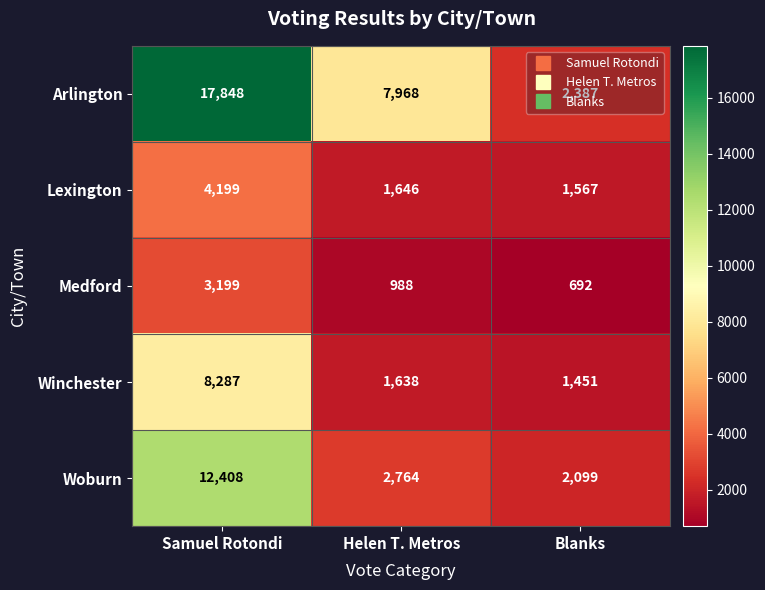

Where does the Lexington series first go above 1646?

Samuel Rotondi